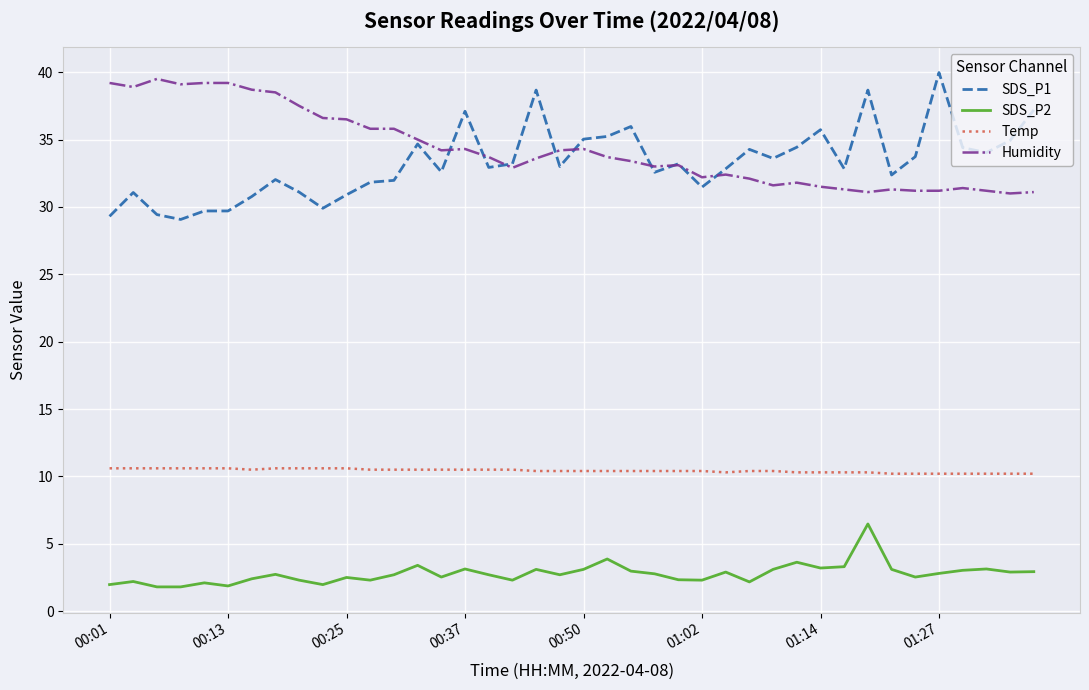

True or false: SDS_P1 and Temp intersect in this chart.

False